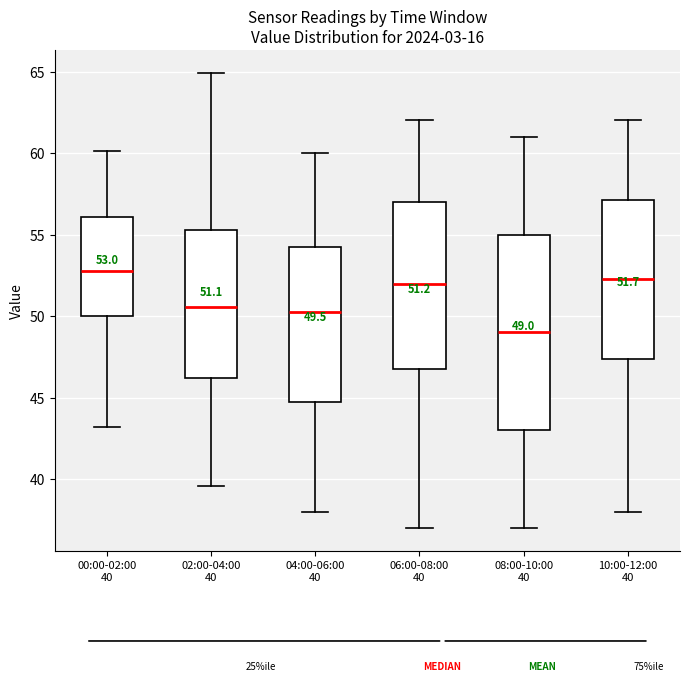

Comparing the boxes themselves (not the whiskers), which one is the tallest?

08:00-10:00 40